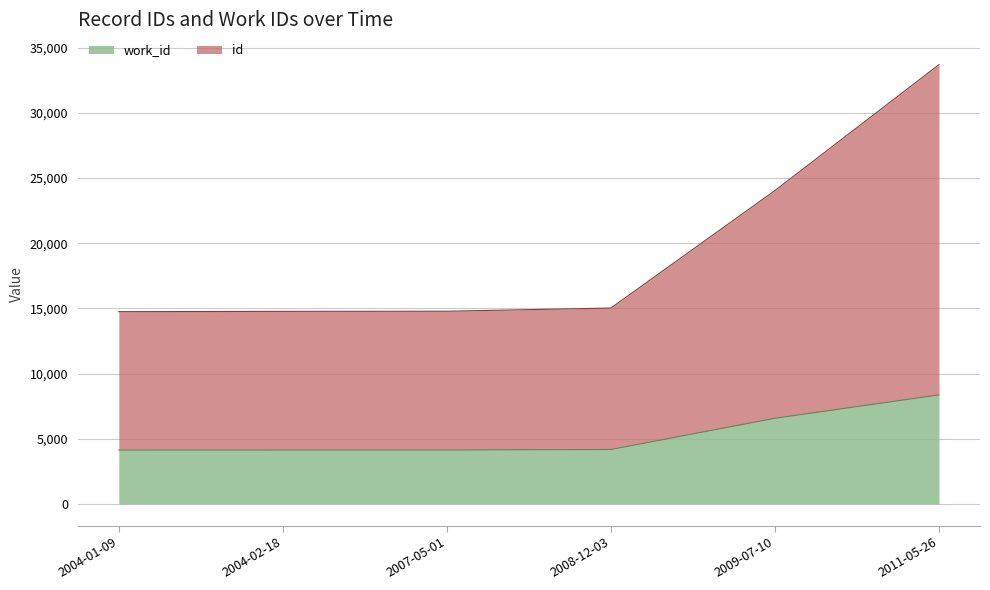

Does the chart have visible grid lines?

Yes